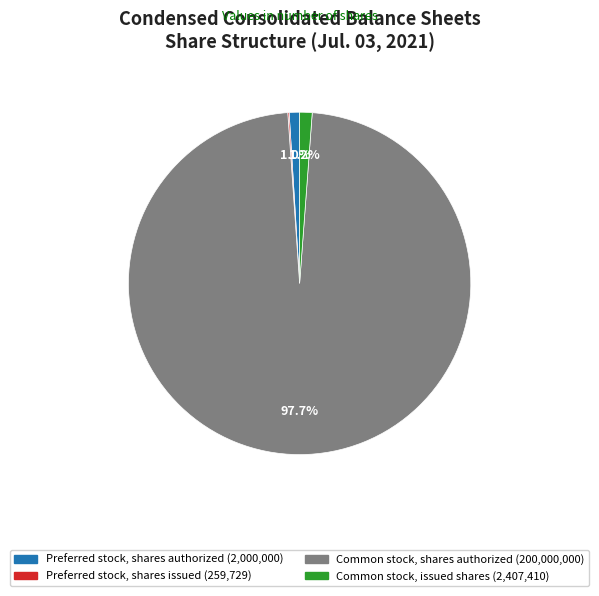

Do Common stock, issued shares and Preferred stock, shares authorized together represent more than half of the pie?

No